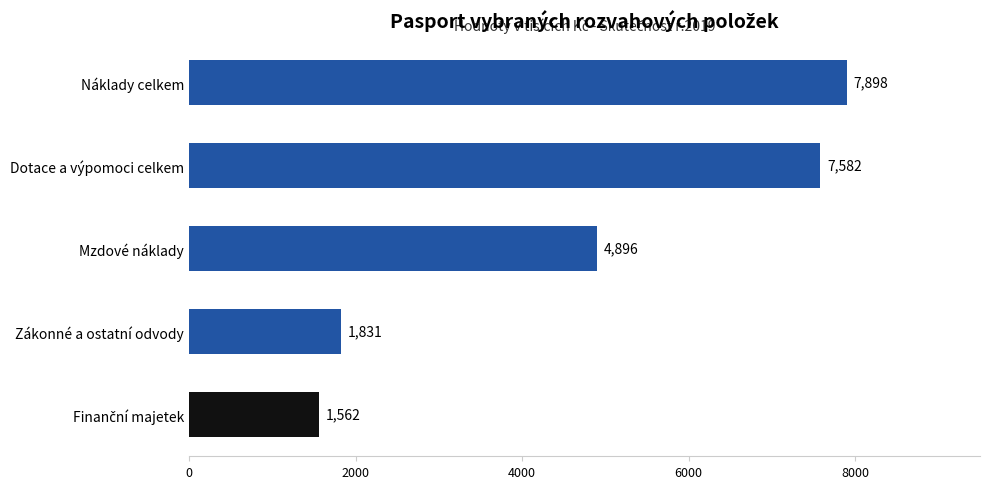

At which category does the chart reach its peak across all series?

Náklady celkem